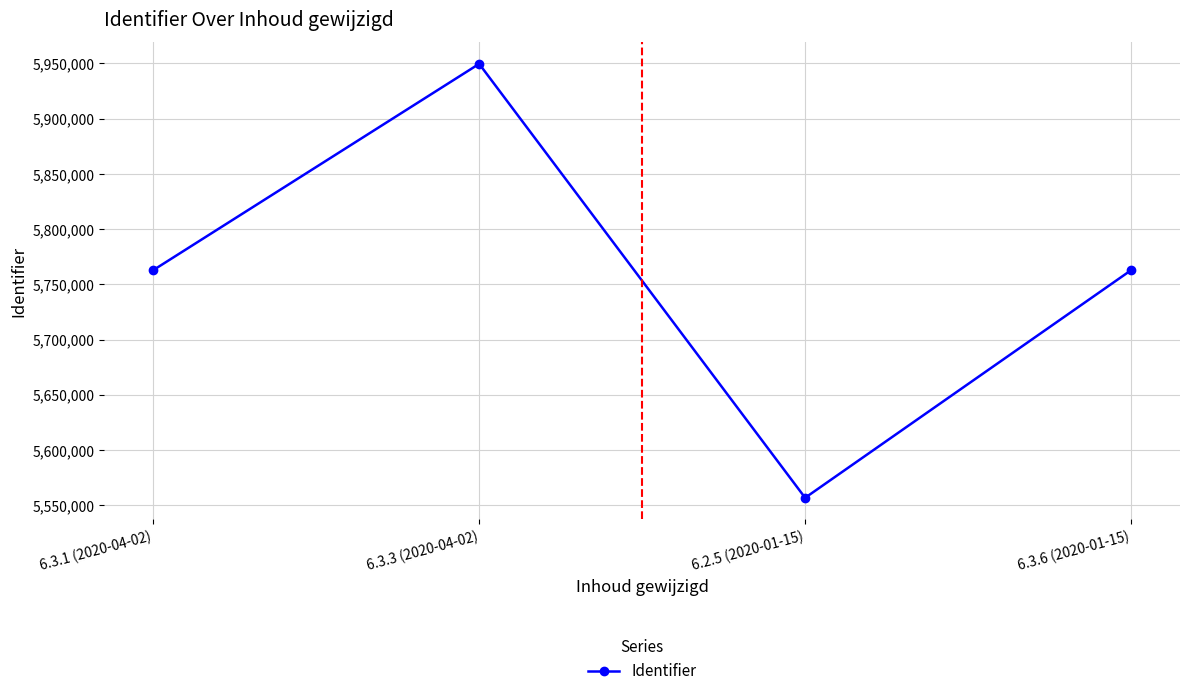

True or false: the data shows 10359528 at 6.3.1 (2020-04-02).

False